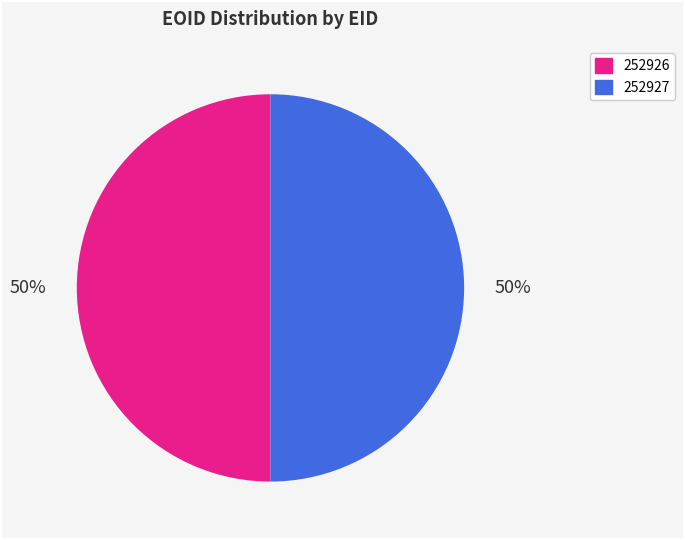

How many slices are in this pie chart?

2